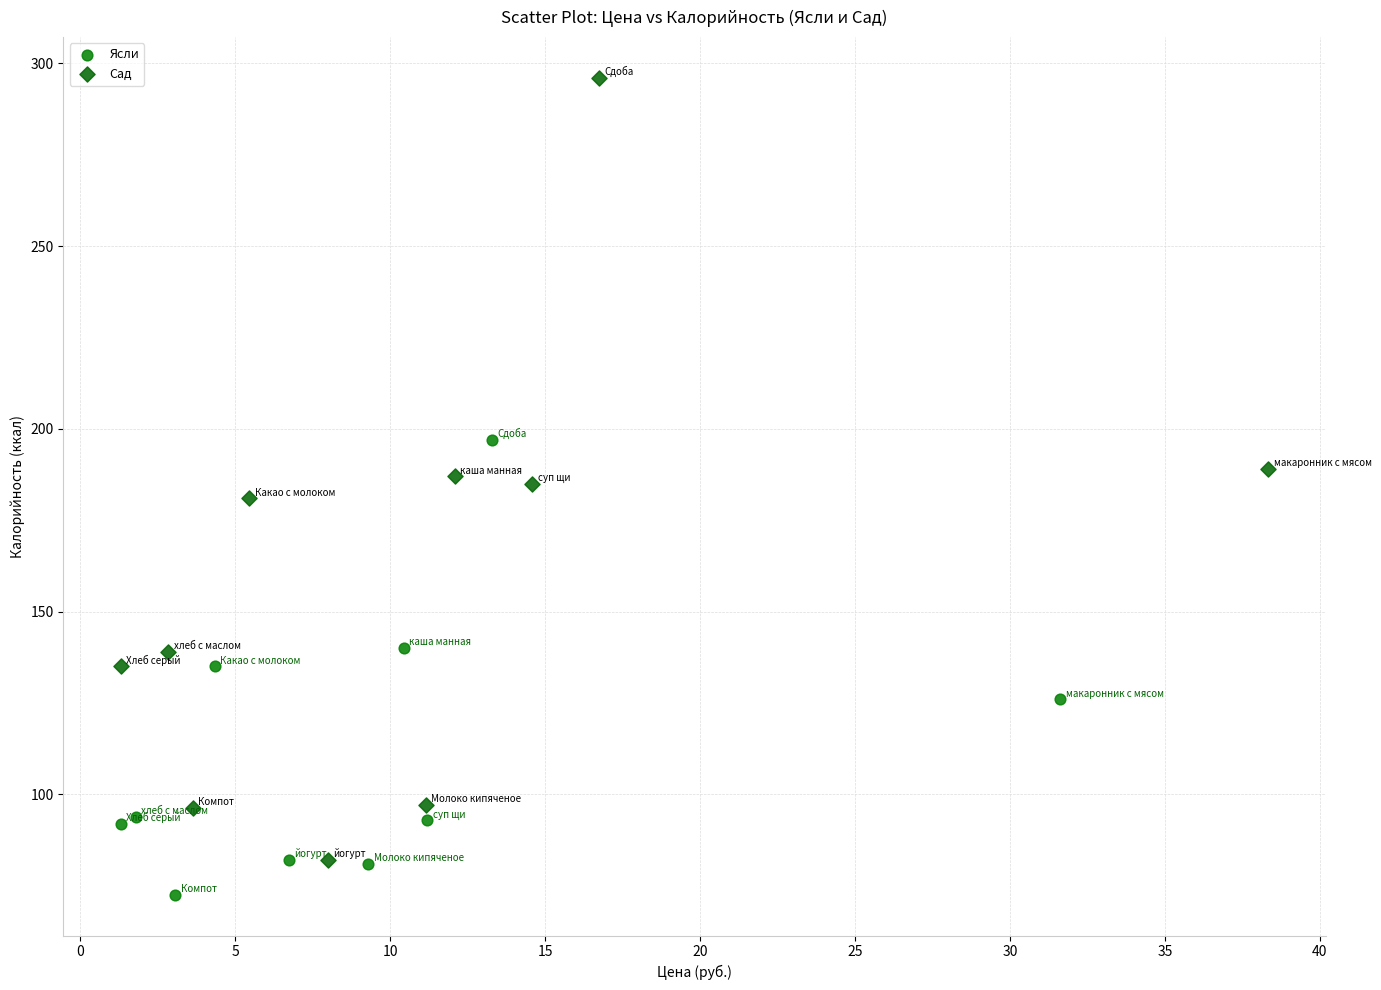

Which series contains the highest Y value?

Сад